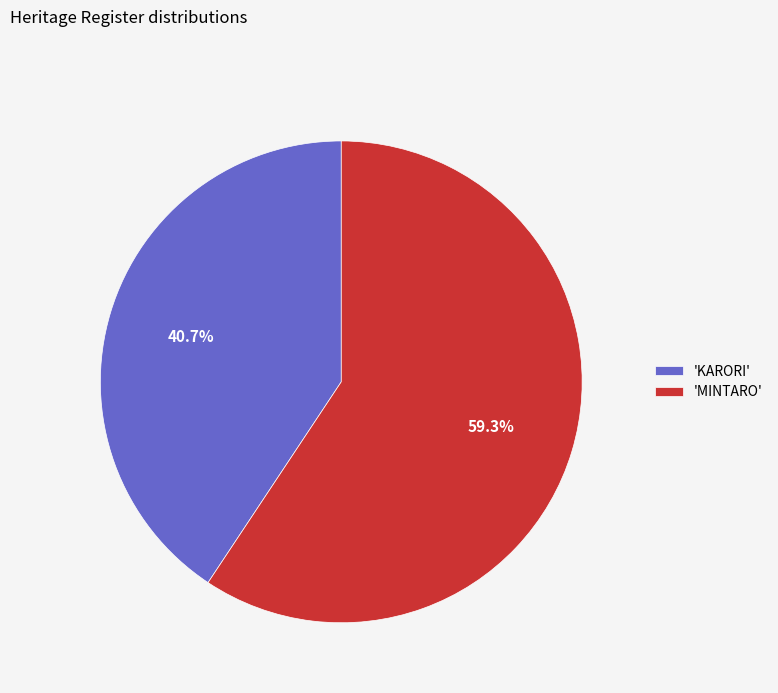

Rank the categories by value from highest to lowest.

'MINTARO', 'KARORI'